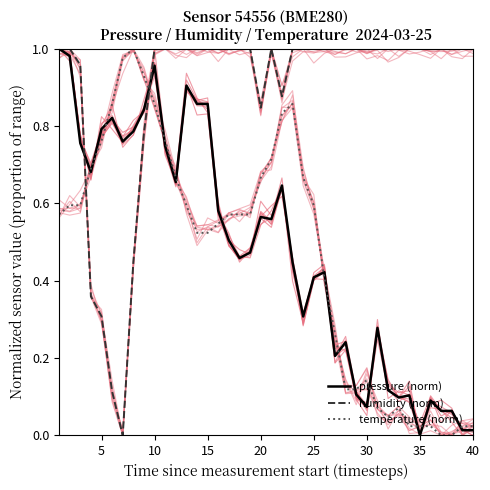

True or false: humidity (norm) and temperature (norm) intersect in this chart.

True